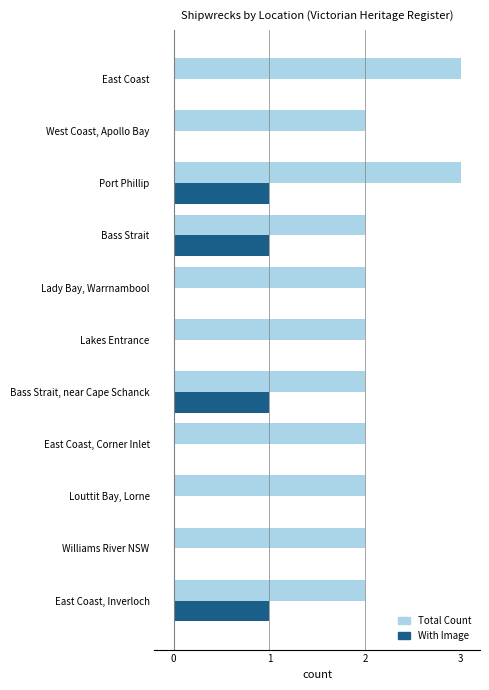

The With Image series shows 0 at East Coast, Inverloch. True or false?

False